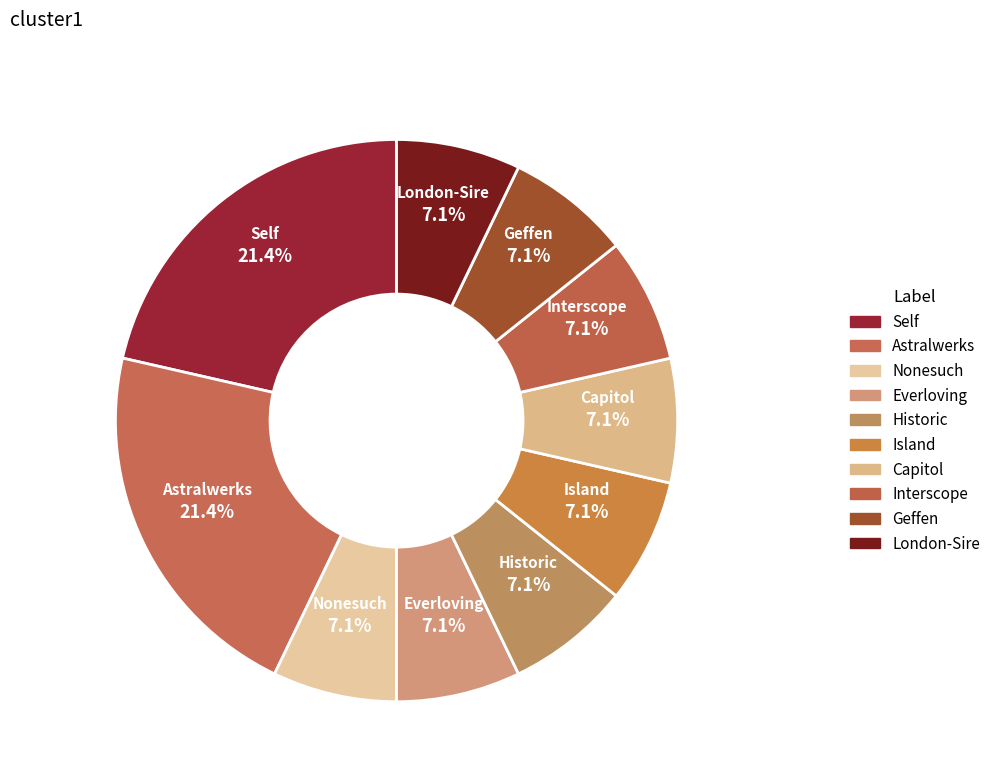

To the nearest percent, what is the difference between the largest and smallest slice percentages?

14%